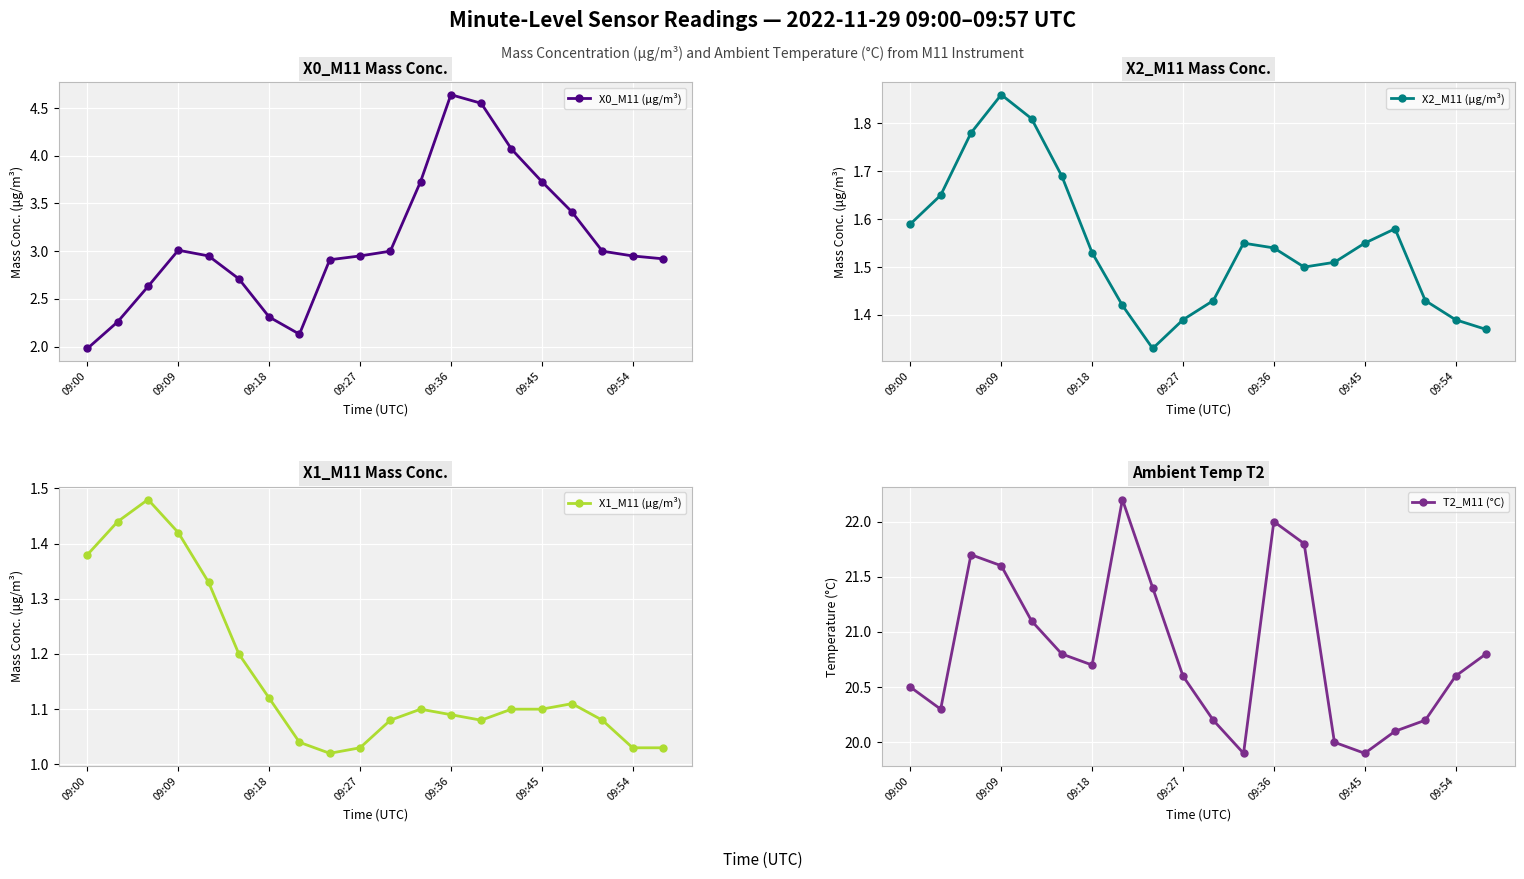

Is it true that X0_M11 (μg/m³) equals 4.1 at 09:27?

False